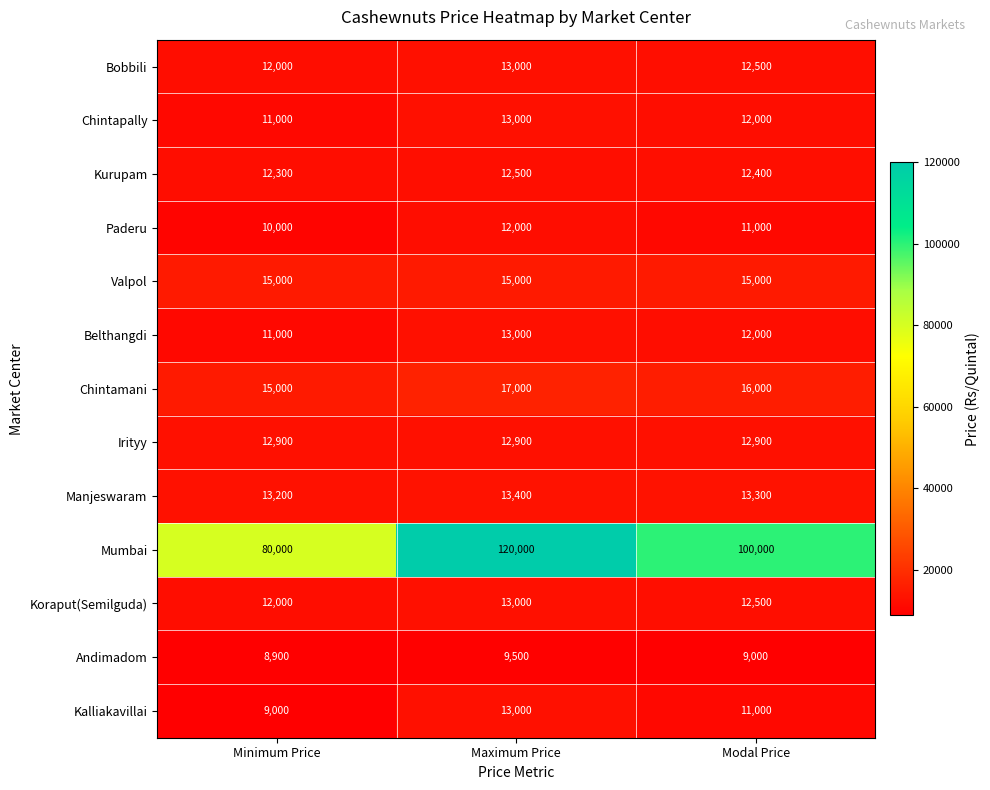

What is the smallest value displayed?

8900